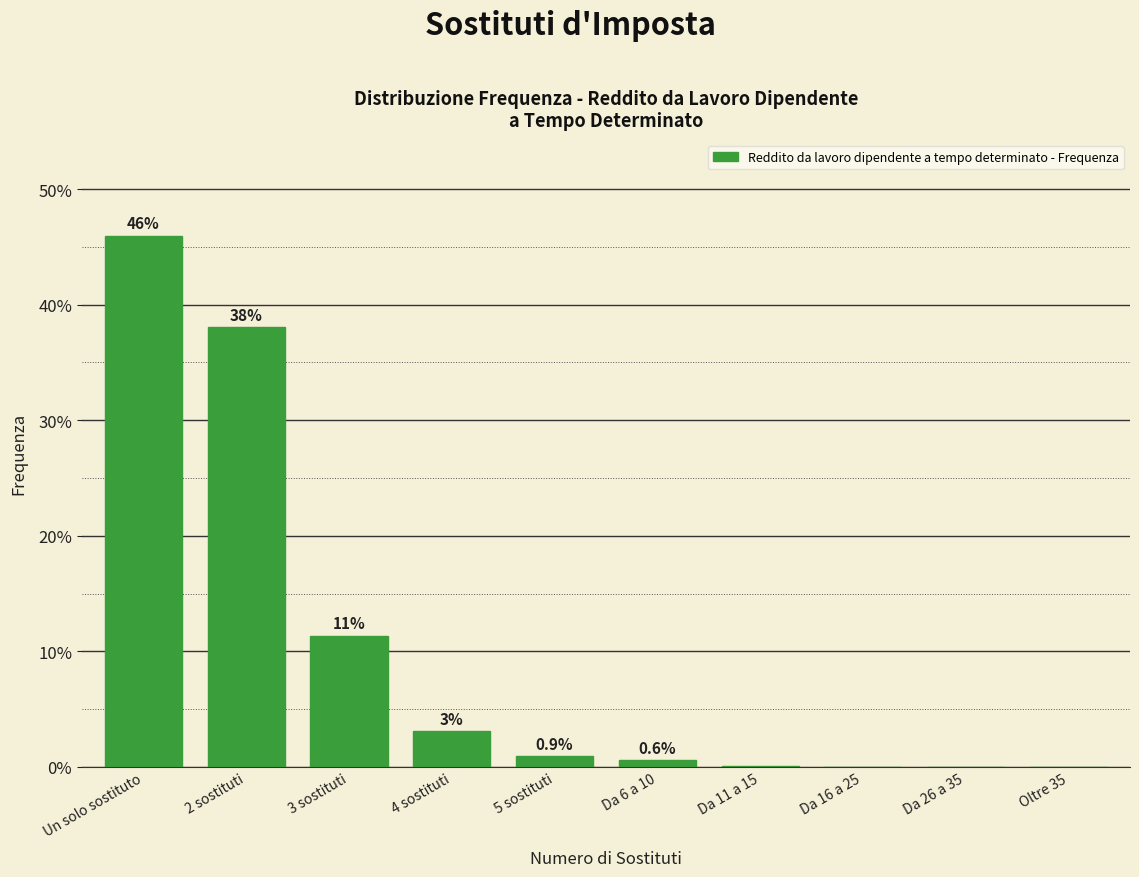

At which category does the chart reach its peak across all series?

Un solo sostituto